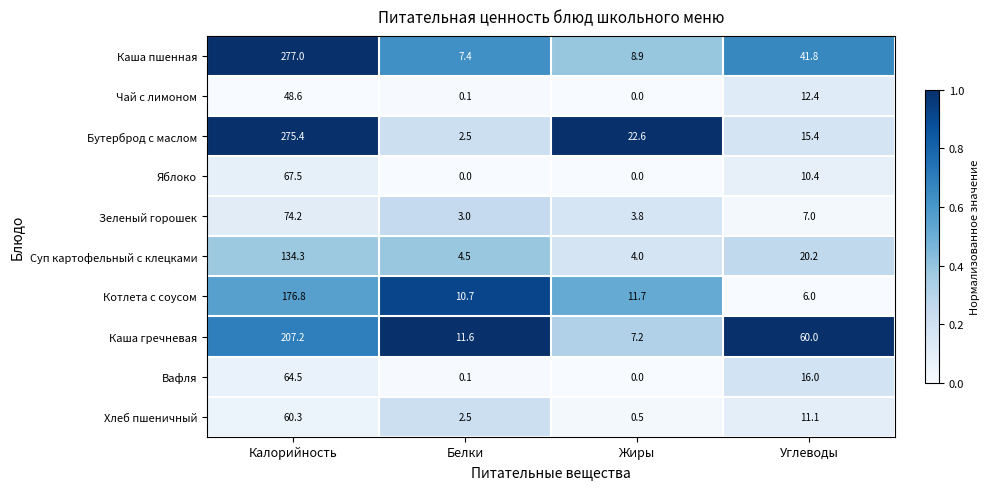

Which series has the largest total across all categories?

Каша пшенная